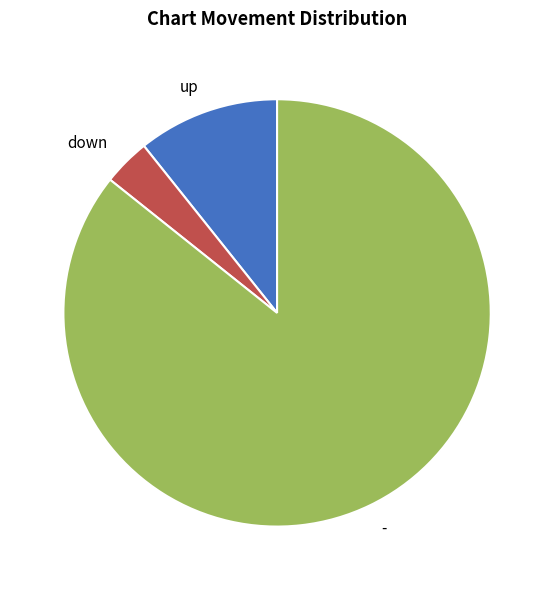

What is the ratio of the value at down to the value at up?

0.3